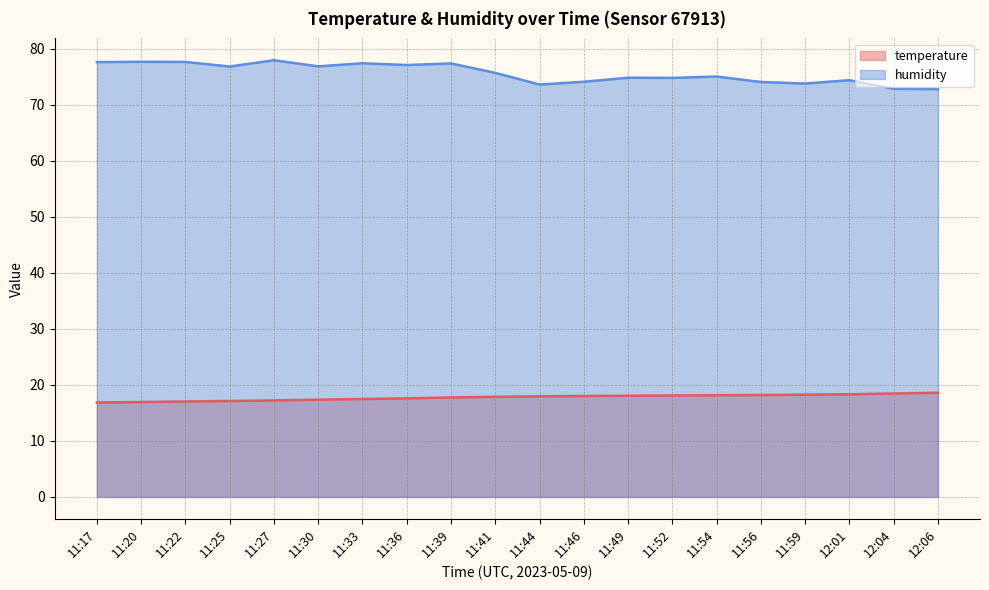

True or false: humidity has more than 2 points higher than both neighbors.

True